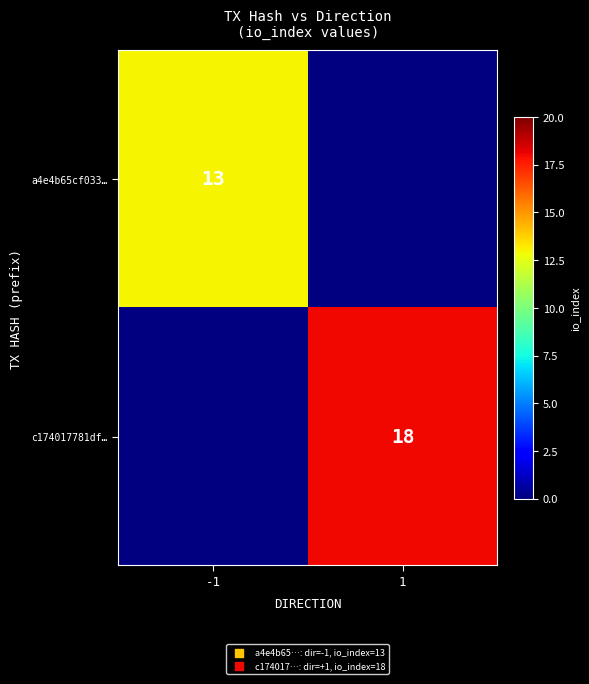

The value of a4e4b65cf033… at -1 is 20. True or false?

False